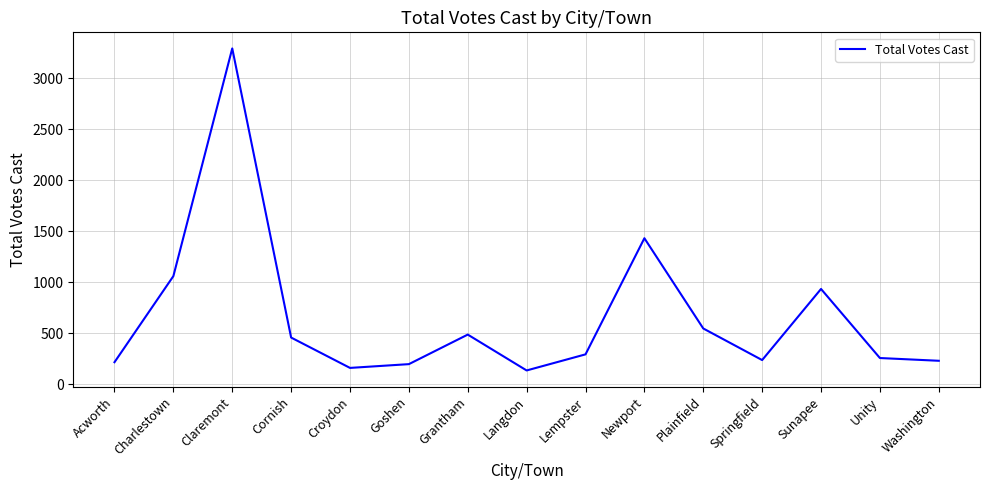

What is the change in value from Lempster to Plainfield?

+254